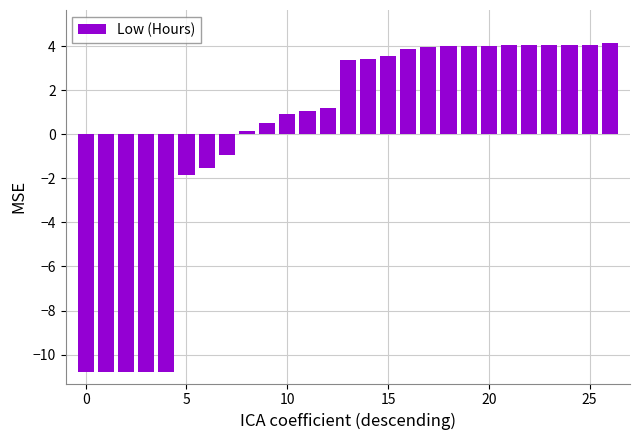

How many bars are there in total?

27